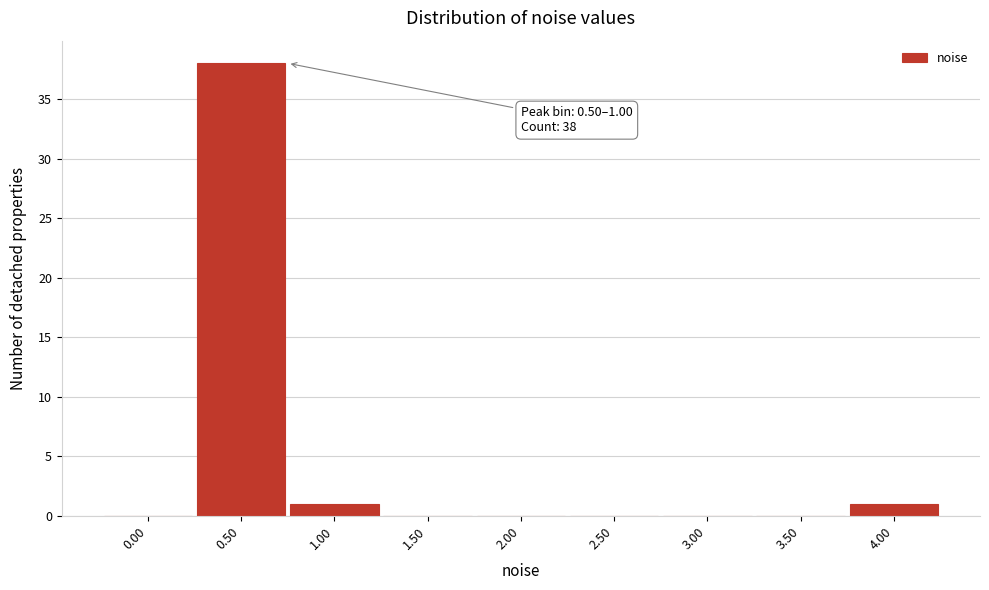

Reading left to right, transcribe all the data shown in this chart.

0.00=0	0.50=38	1.00=1	1.50=0	2.00=0	2.50=0	3.00=0	3.50=0	4.00=1